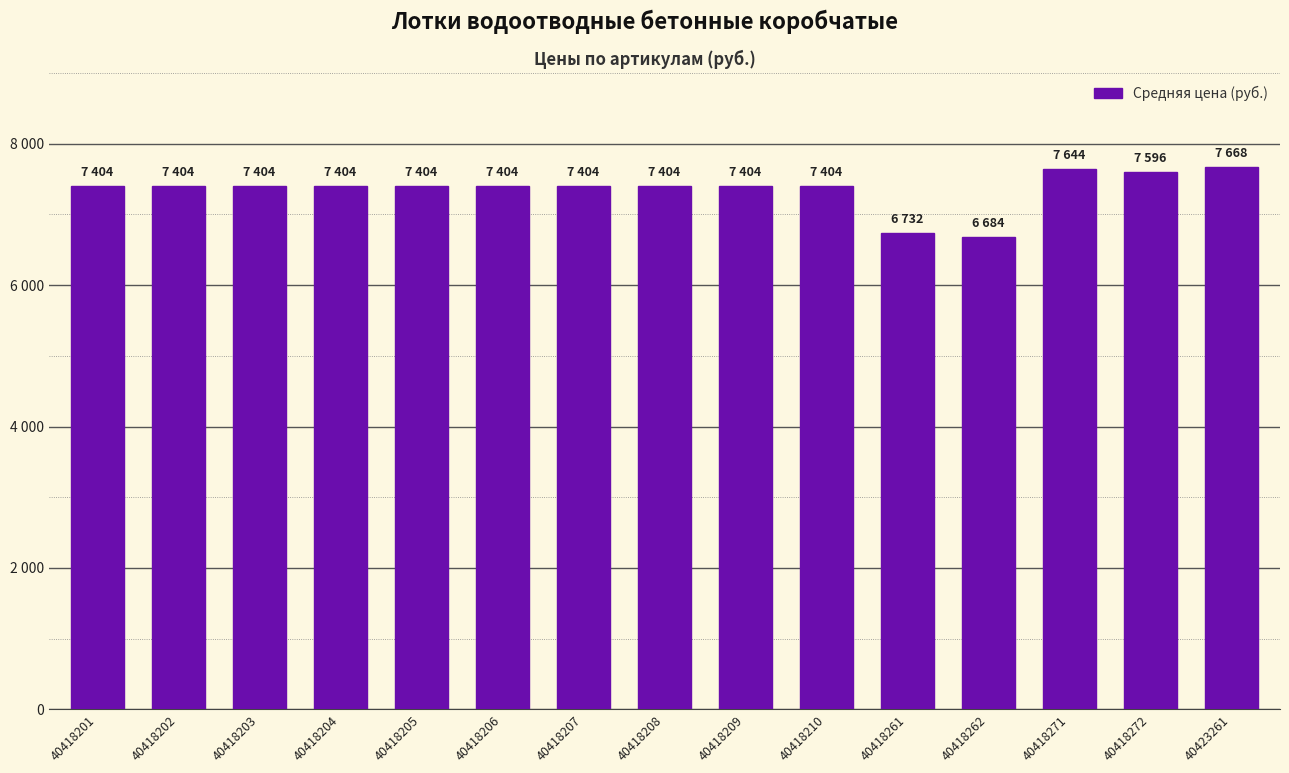

At which label is the value closest to 7176?

40418201